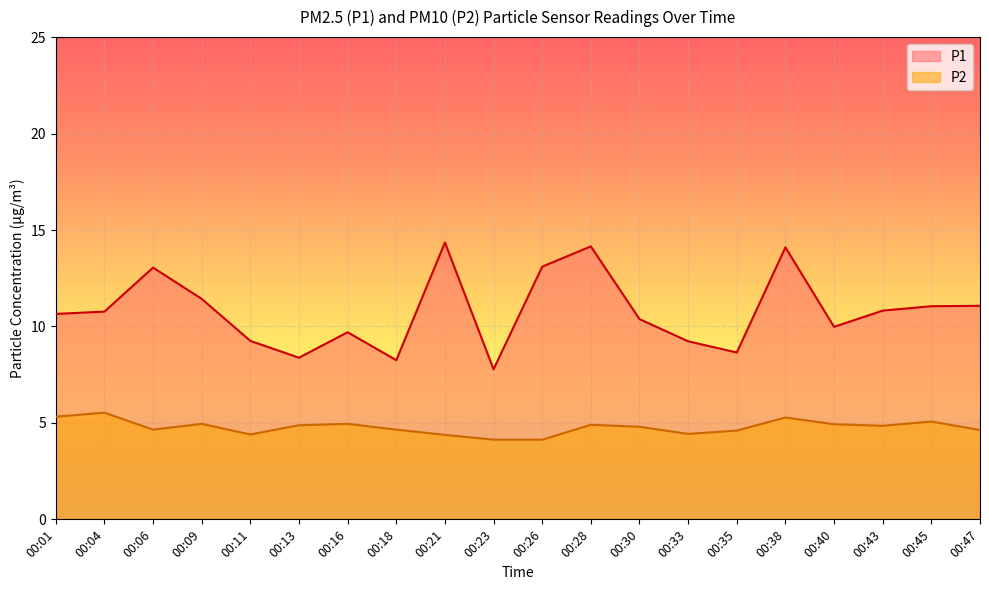

Rank the series at 00:38 from highest to lowest value.

P1, P2